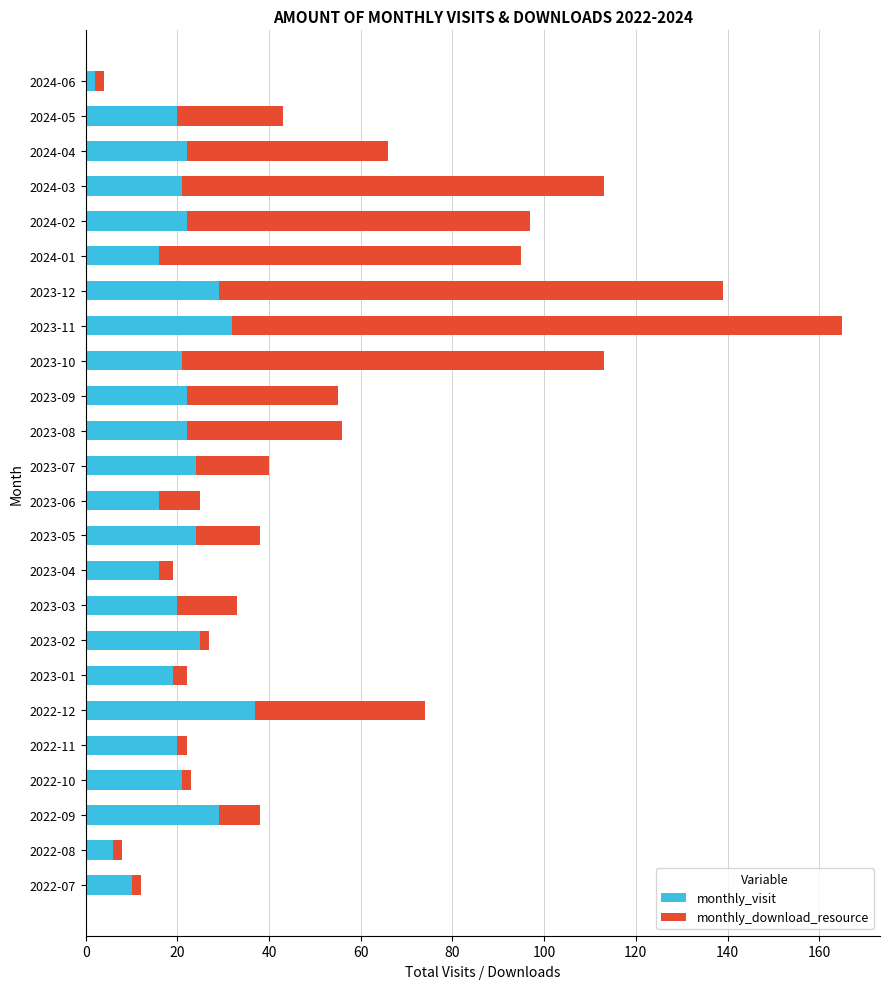

What is the total value across all series at 2024-03?

113